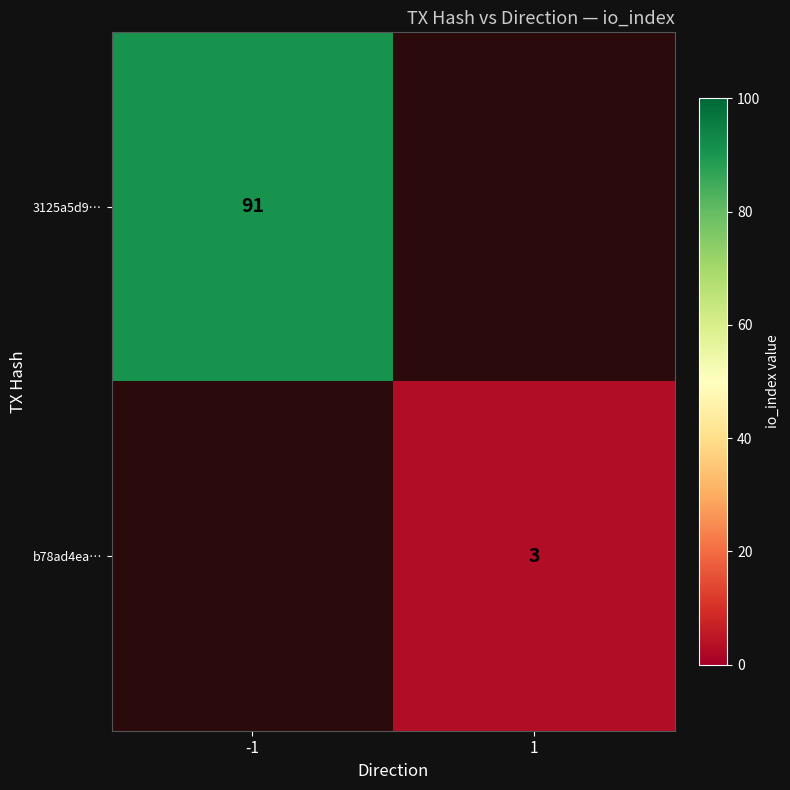

How many data points does each series have?

2